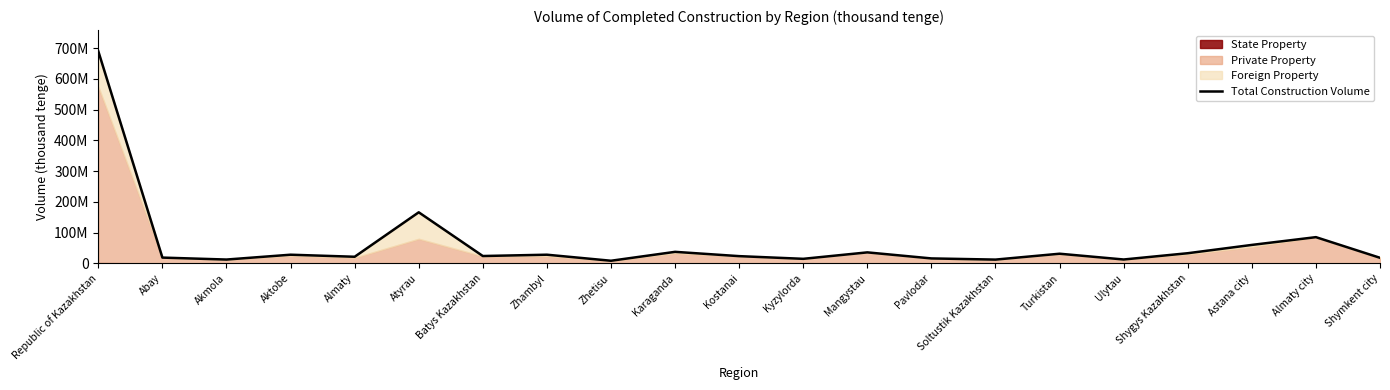

Reading left to right, what are all the values shown in this chart?

Republic of Kazakhstan=689946385	Abay=18873505	Akmola=12536850	Aktobe=28269873	Almaty=21603766	Atyrau=166196729	Batys Kazakhstan=23994433	Zhambyl=28279690	Zhetisu=8625946	Karaganda=37589321	Kostanai=23614156	Kyzylorda=14894880	Mangystau=35862152	Pavlodar=16181463	Soltustik Kazakhstan=12373007	Turkistan=31479331	Ulytau=12706916	Shygys Kazakhstan=33119809	Astana city=60121216	Almaty city=85380973	Shymkent city=18242369